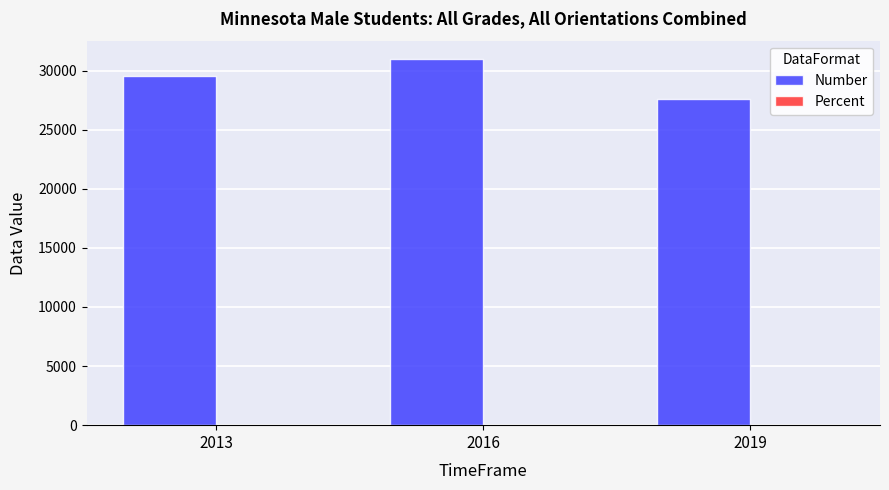

How many groups of bars are there?

3